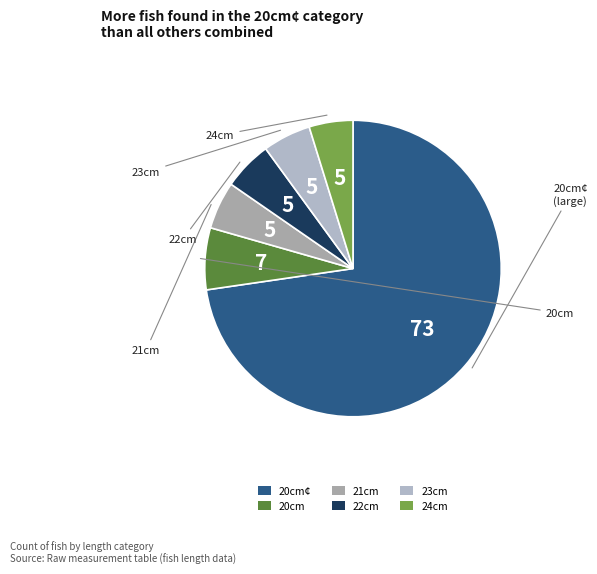

True or false: 21cm accounts for 5% of the total.

True